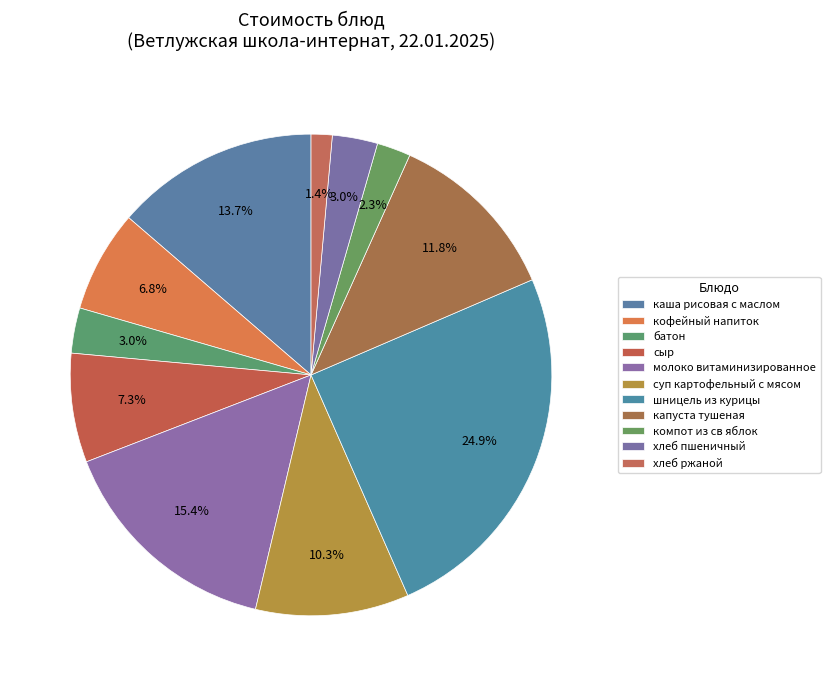

How many slices are in this pie chart?

11